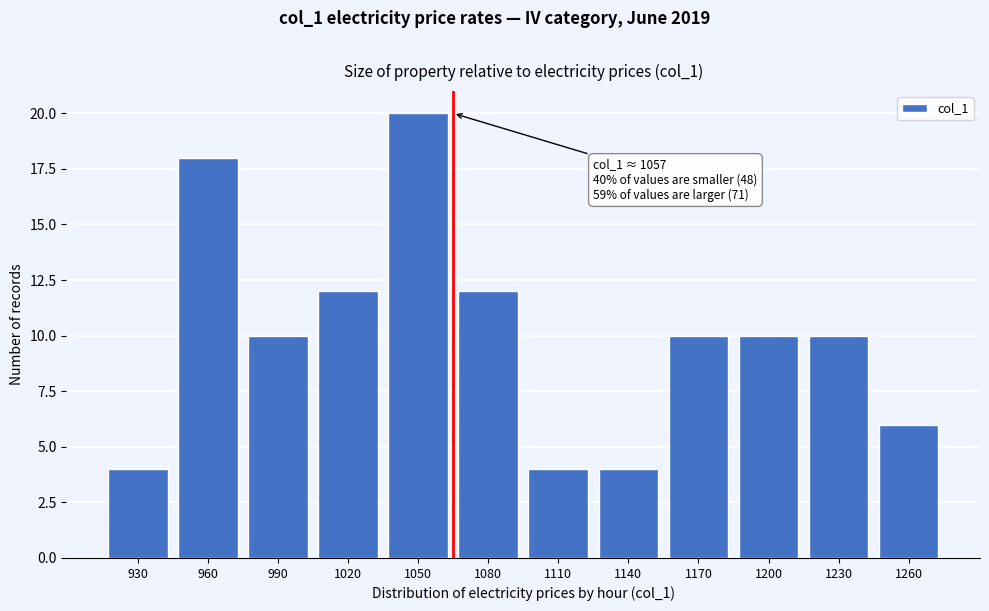

Reading left to right, extract all data points from this chart.

930=4	960=18	990=10	1020=12	1050=20	1080=12	1110=4	1140=4	1170=10	1200=10	1230=10	1260=6